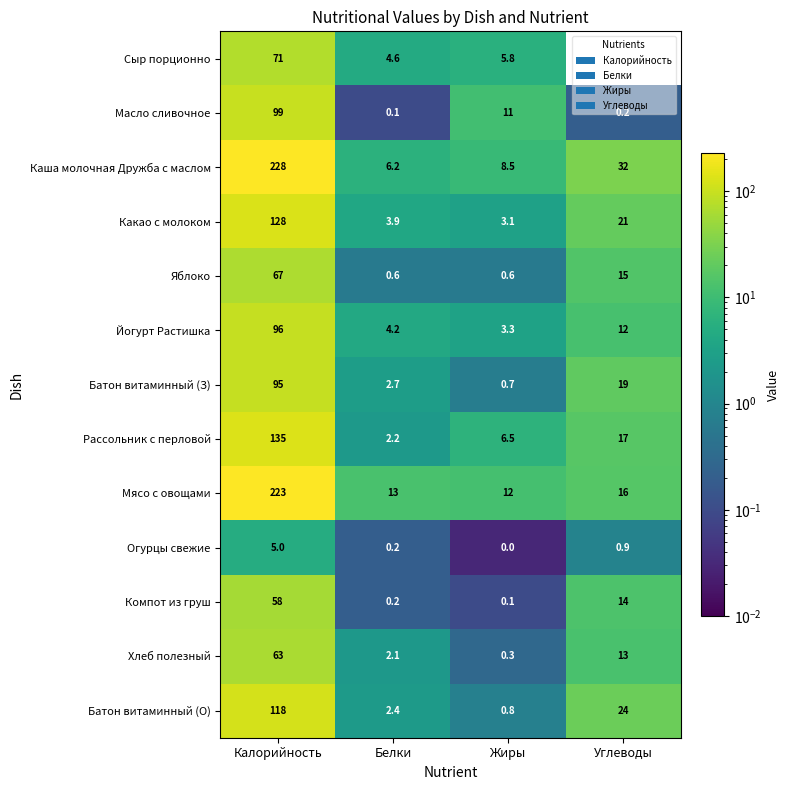

Where is Рассольник с перловой nearest to the value 68?

Углеводы